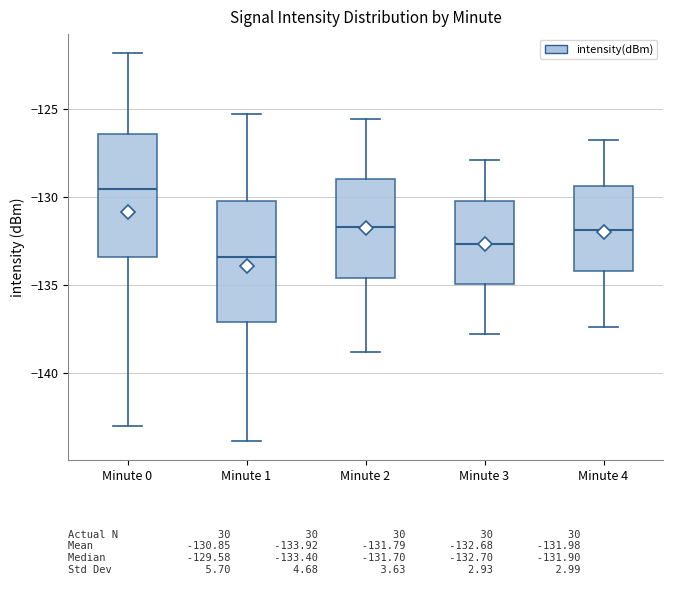

Where is the upper edge of the box for Minute 0 on the y-axis? The values are not printed on the chart, so give them approximately, as read against the axis.

-126.5